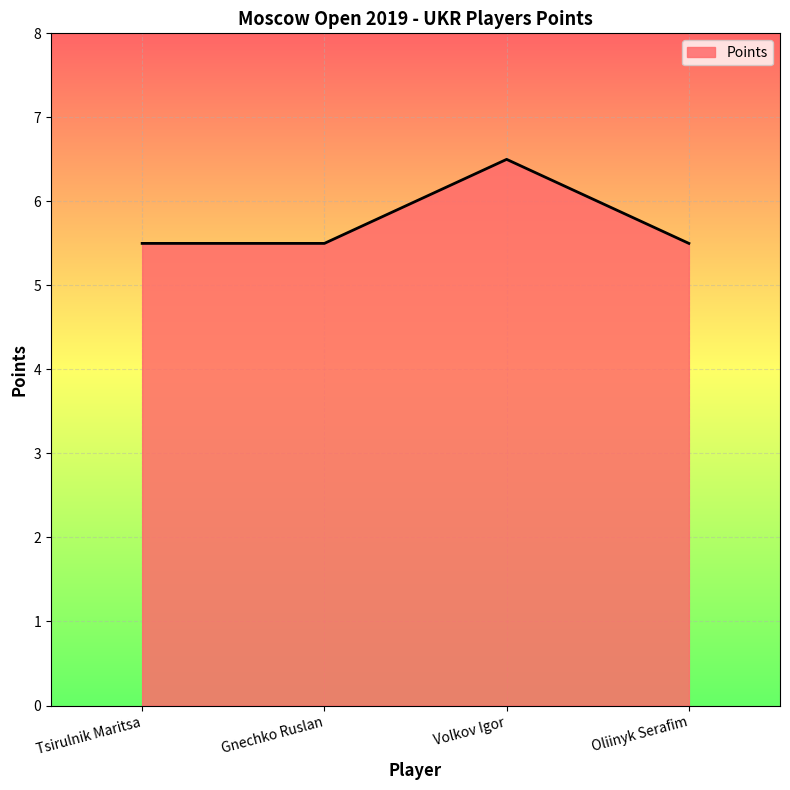

Reading left to right, list all the values displayed in this chart.

Tsirulnik Maritsa=5.5	Gnechko Ruslan=5.5	Volkov Igor=6.5	Oliinyk Serafim=5.5